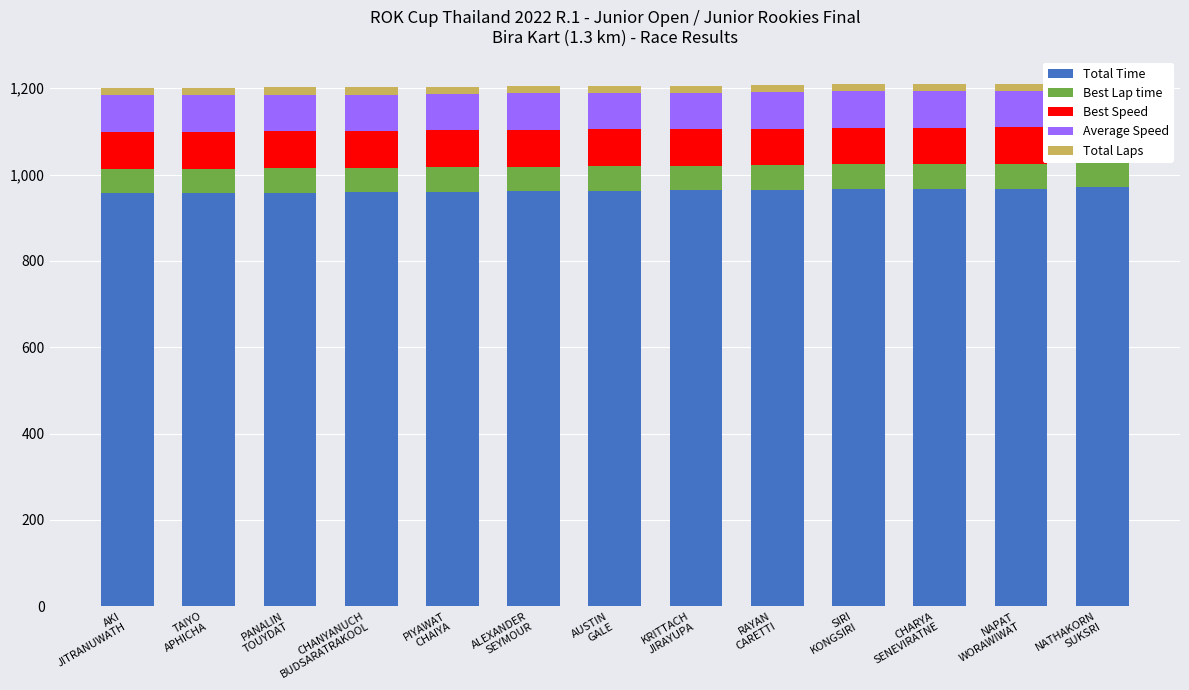

What are all the series names shown in the legend?

Total Time, Best Lap time, Best Speed, Average Speed, Total Laps